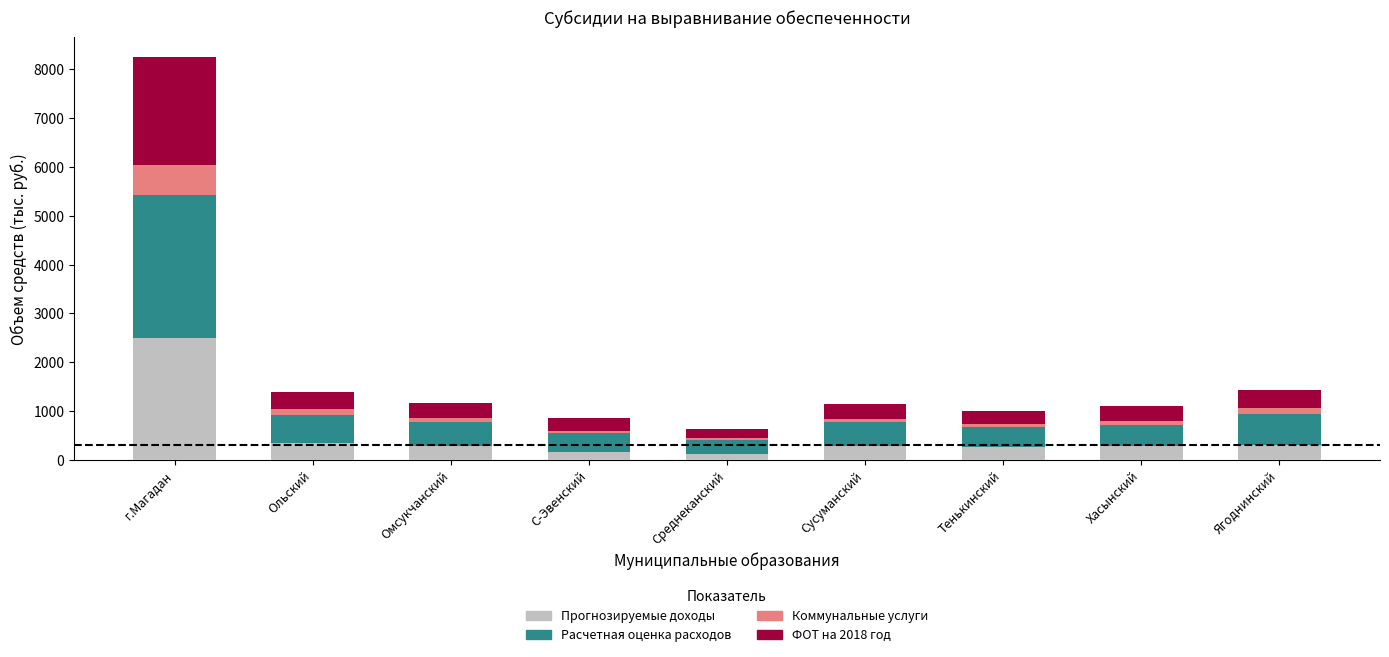

What is the maximum value for Прогнозируемые доходы?

2502.3